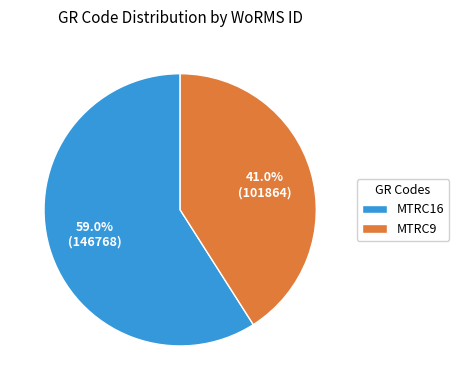

Is it true that MTRC16 is 59% of the pie?

True